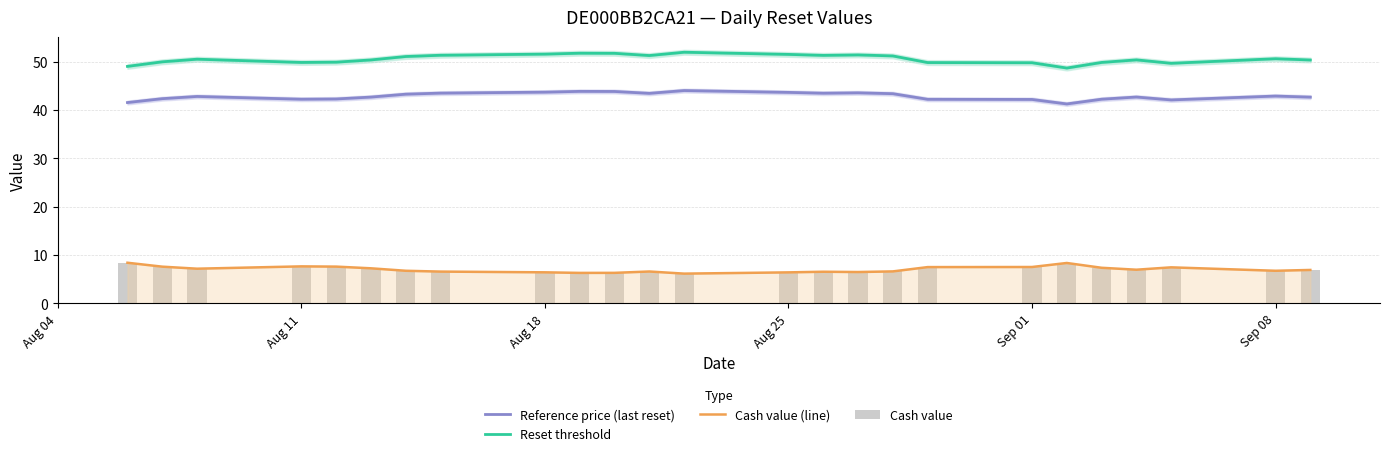

What is the difference between the maximum and second lowest values in the Reset threshold series?

2.9